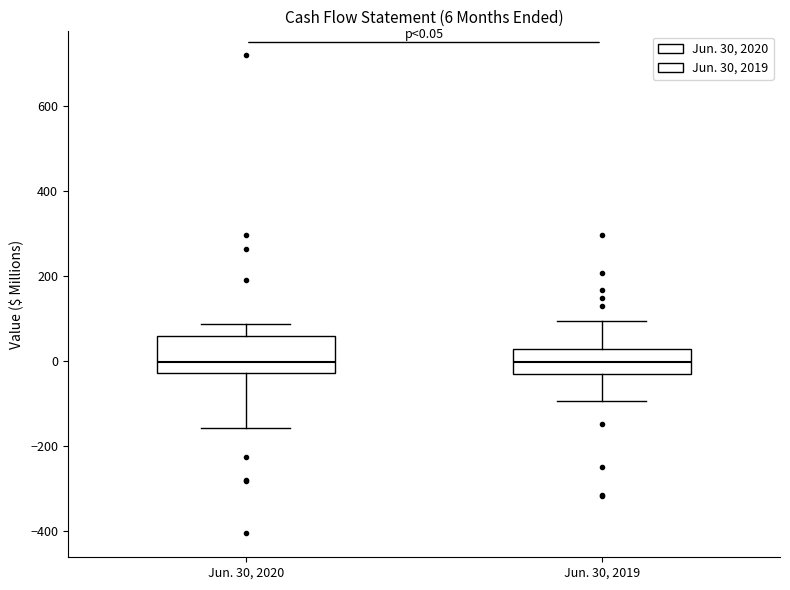

Which box is the tallest, from its lower edge to its upper edge?

Jun. 30, 2020